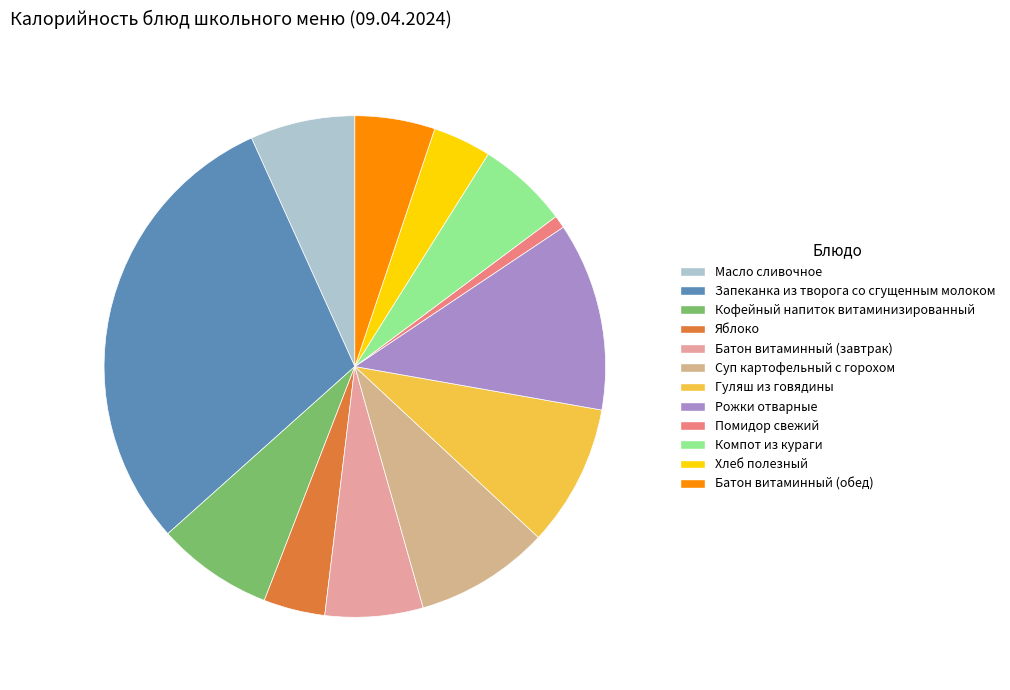

How many slices are in this pie chart?

12